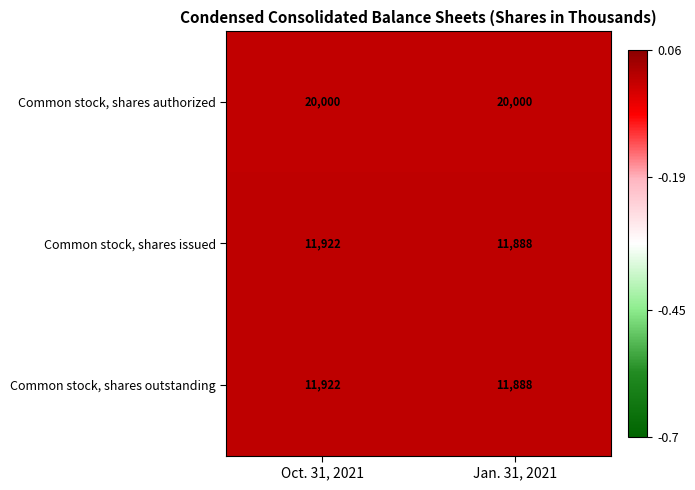

What value does the Common stock, shares issued series have at Jan. 31, 2021?

11888